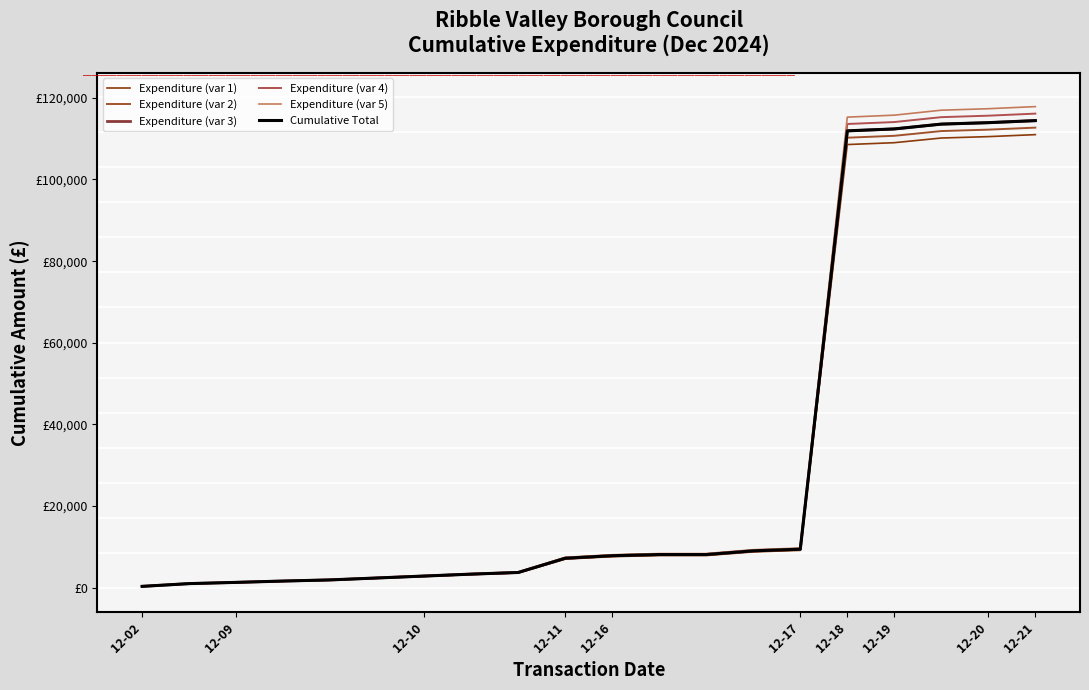

True or false: Expenditure (var 4) and Expenditure (var 3) cross at least once.

False